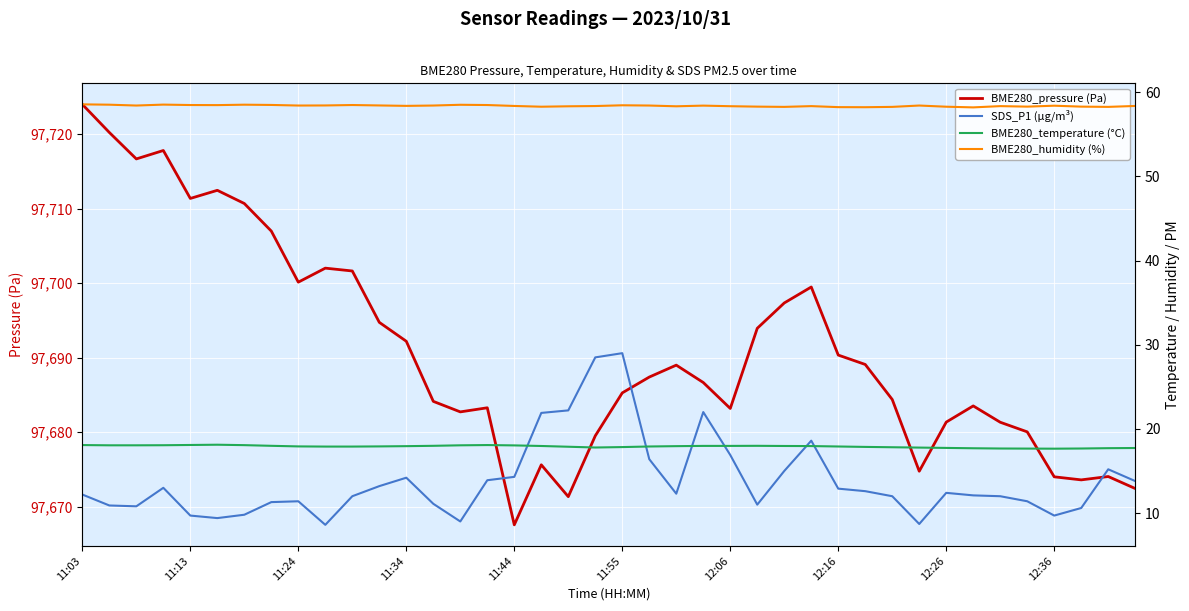

Reading right to left, transcribe all the data shown in this chart.

BME280_pressure (Pa): 97672.4	97674.1	97673.6	97674.0	97680.1	97681.3	97683.5	97681.4	97674.8	97684.4	97689.1	97690.4	97699.5	97697.3	97693.9	97683.2	97686.7	97689.0	97687.4	97685.3	97679.5	97671.4	97675.6	97667.6	97683.3	97682.7	97684.1	97692.2	97694.7	97701.6	97702.0	97700.1	97707.0	97710.7	97712.4	97711.4	97717.8	97716.7	97720.2	97724.0
SDS_P1 (µg/m³): 13.8	15.2	10.6	9.7	11.4	12.0	12.1	12.4	8.7	12.0	12.6	12.9	18.6	15.0	11.0	16.9	22.0	12.3	16.4	29.0	28.5	22.2	21.9	14.3	13.9	9.0	11.1	14.2	13.2	12.0	8.6	11.4	11.3	9.8	9.4	9.7	13.0	10.8	10.9	12.2
BME280_temperature (°C): 17.7	17.7	17.7	17.6	17.7	17.7	17.7	17.7	17.8	17.8	17.9	17.9	18.0	18.0	18.0	18.0	18.0	17.9	17.9	17.8	17.8	17.9	18.0	18.0	18.1	18.1	18.0	17.9	17.9	17.9	17.9	17.9	18.0	18.1	18.1	18.1	18.1	18.1	18.1	18.1
BME280_humidity (%): 58.4	58.3	58.3	58.4	58.3	58.4	58.2	58.3	58.4	58.3	58.2	58.2	58.4	58.3	58.3	58.4	58.4	58.3	58.4	58.5	58.4	58.3	58.3	58.4	58.5	58.5	58.4	58.4	58.4	58.5	58.4	58.4	58.5	58.5	58.5	58.5	58.5	58.4	58.5	58.6